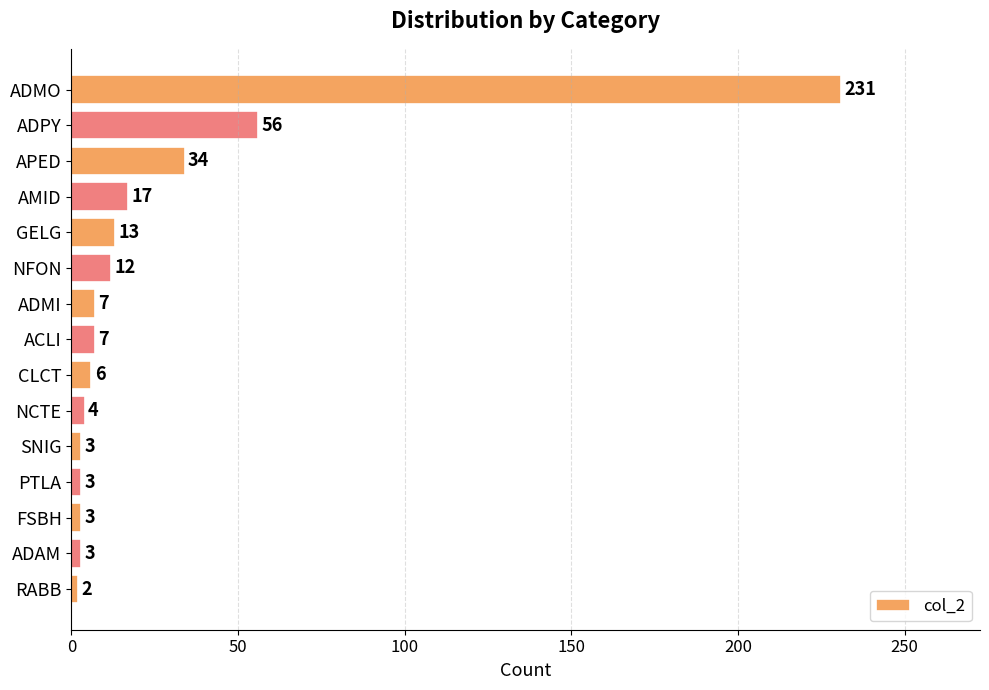

Reading bottom to top, list all the values displayed in this chart.

2	3	3	3	3	4	6	7	7	12	13	17	34	56	231